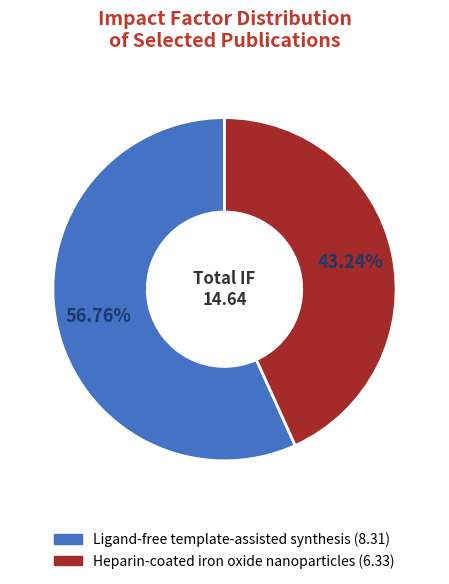

Count the number of slices in the pie.

2